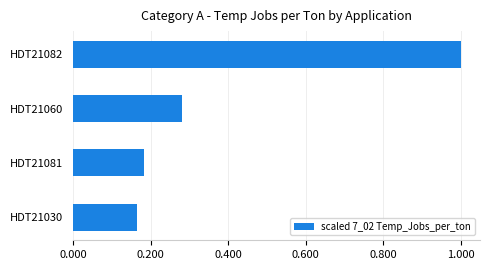

List the labels in order of value, largest first.

HDT21082, HDT21060, HDT21081, HDT21030